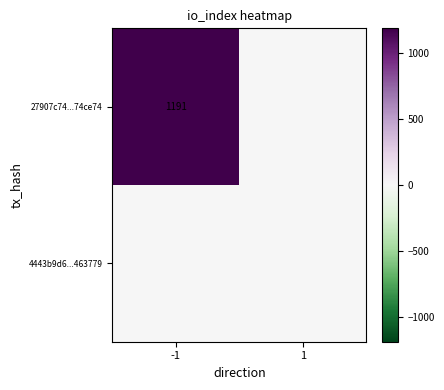

Is it true that 27907c74...74ce74 equals 534 at -1?

False